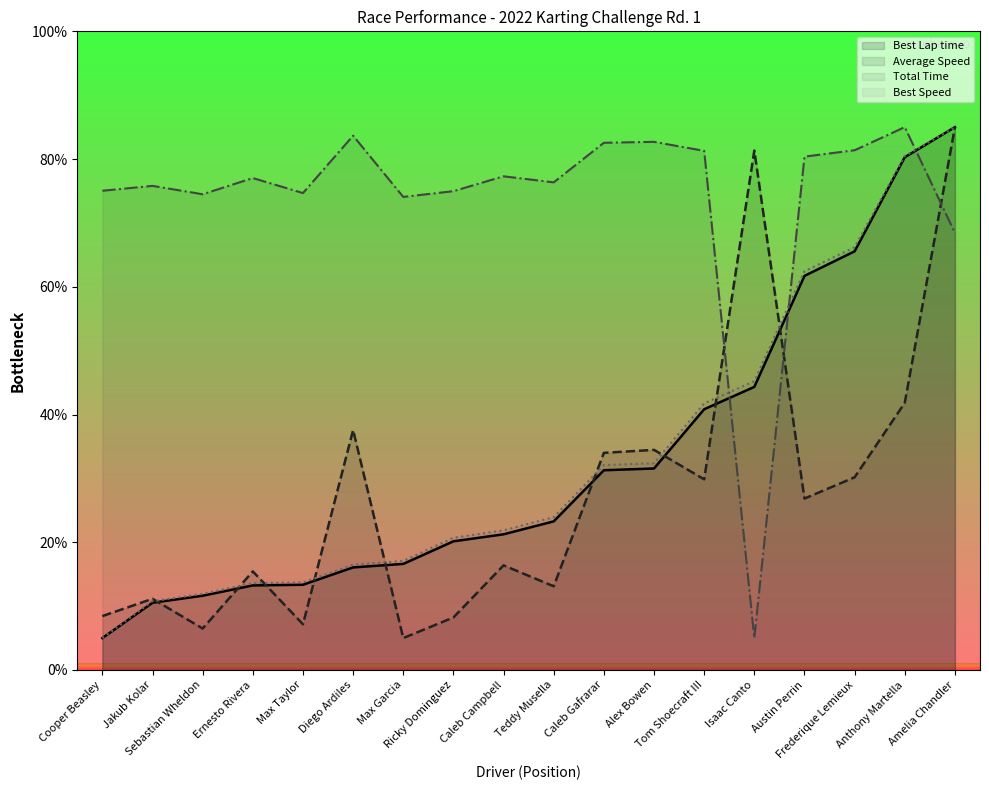

What is the value of the Best Speed point at the 2nd from the left?

10.8